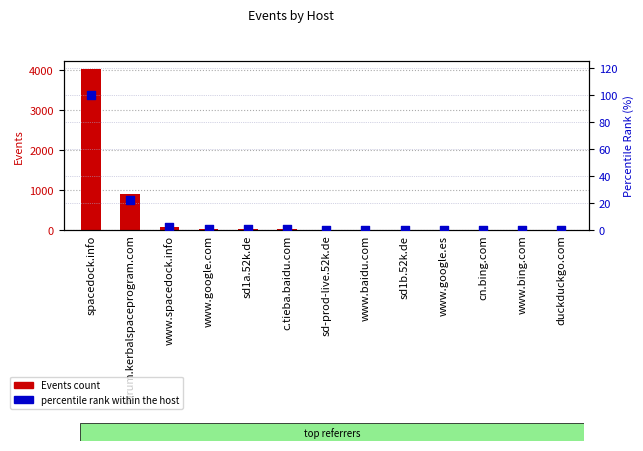

At how many categories does at least one series exceed 1095?

1